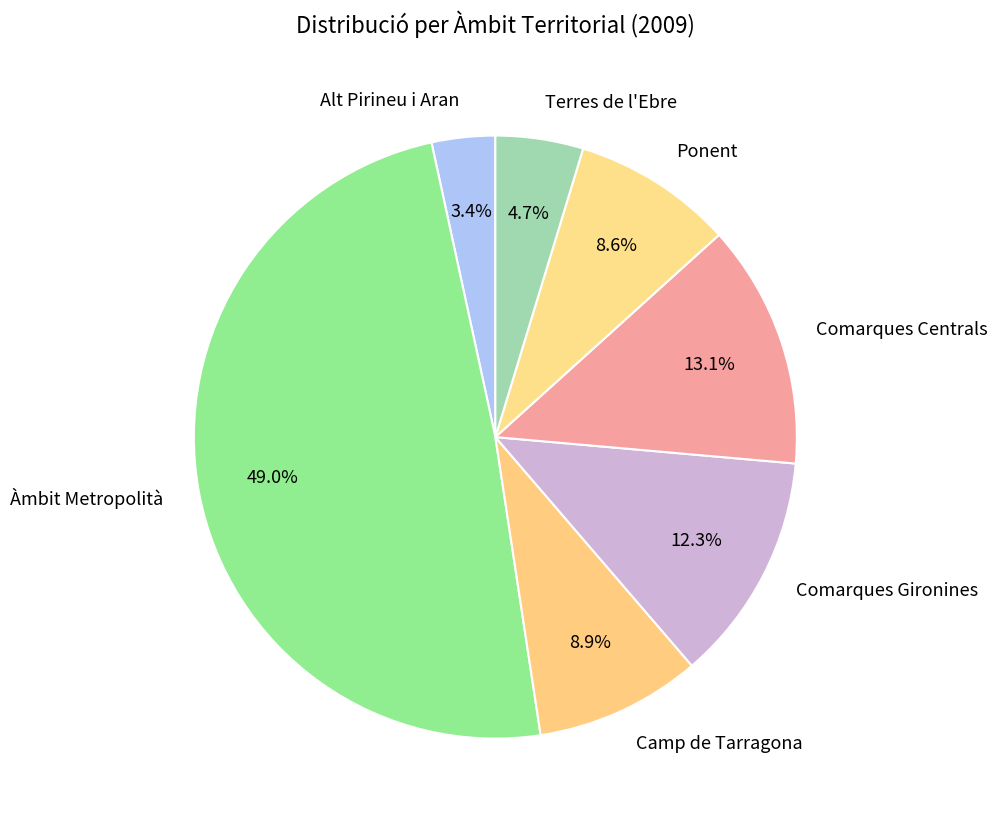

The Comarques Centrals slice represents 19% of the pie. True or false?

False